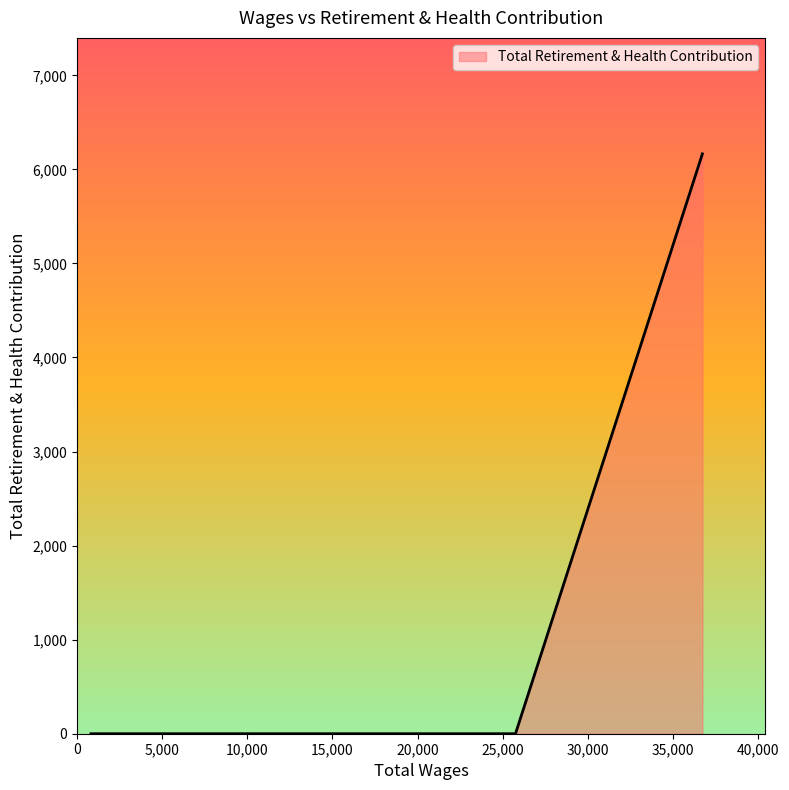

What is the maximum value shown in the chart?

6165